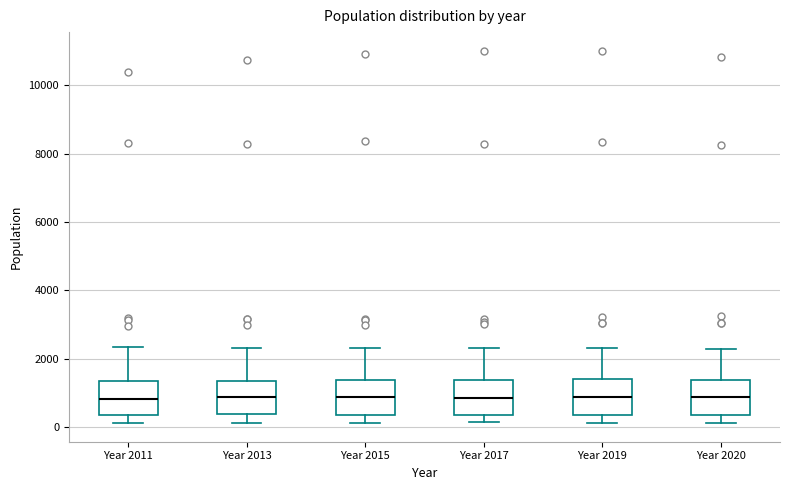

Reading left to right, transcribe this box plot: for each box, give where its median line is, the range the box spans, and where its two whiskers end, as read against the y-axis. The values are not printed on the chart, so give them approximately, as read against the axis.

Year 2011: median 800, box 400 to 1400, whiskers 200 to 2400
Year 2013: median 800, box 400 to 1400, whiskers 200 to 2400
Year 2015: median 800, box 400 to 1400, whiskers 200 to 2400
Year 2017: median 800, box 400 to 1400, whiskers 200 to 2400
Year 2019: median 800, box 400 to 1400, whiskers 200 to 2400
Year 2020: median 800, box 400 to 1400, whiskers 200 to 2200